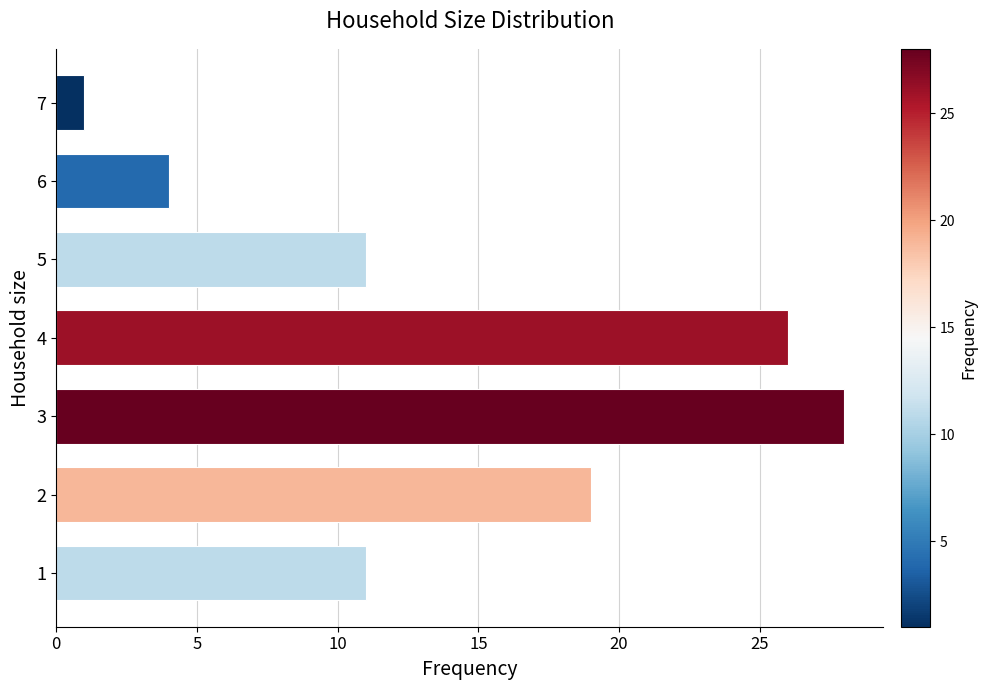

What is the difference between the maximum and minimum values?

27